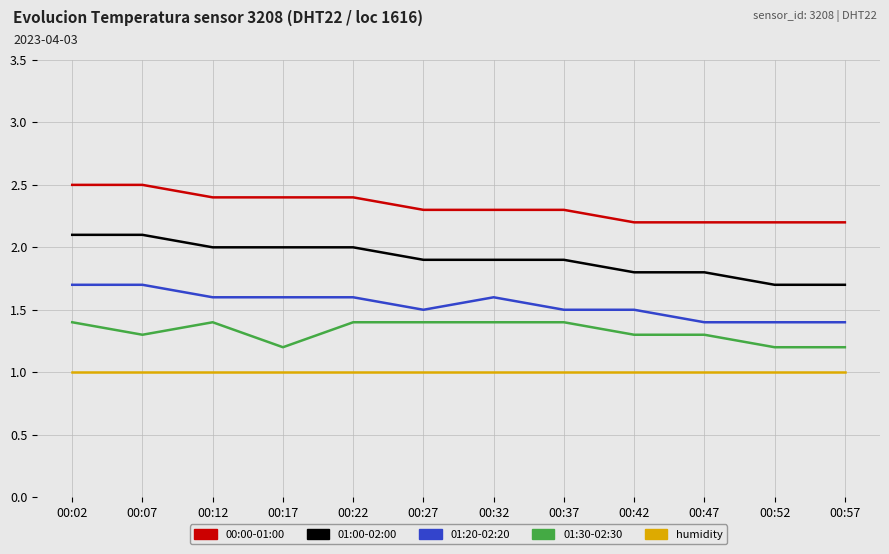

What is the difference between the second highest and second lowest values in the 01:30-02:30 series?

0.2